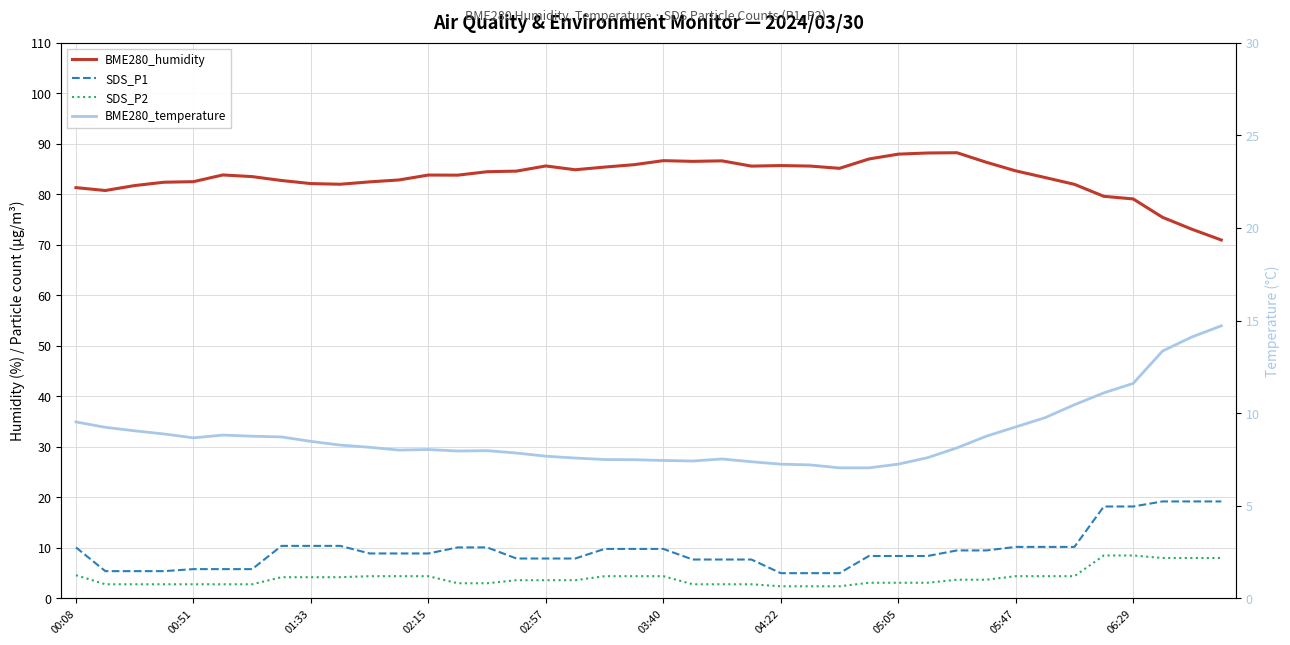

The SDS_P1 series shows 2.1 at 19. True or false?

False